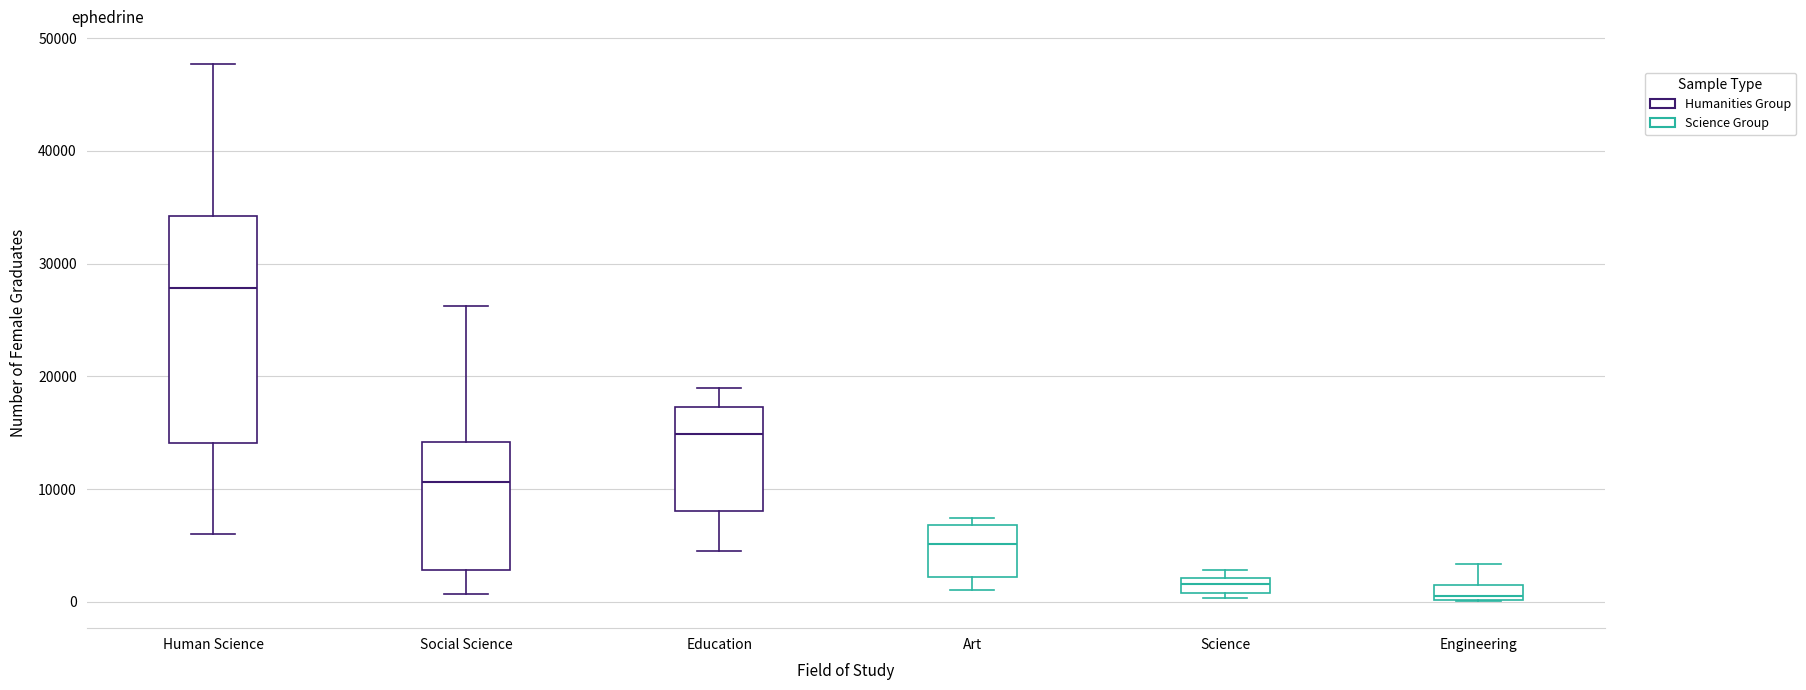

Which box has the lowest median line?

Engineering